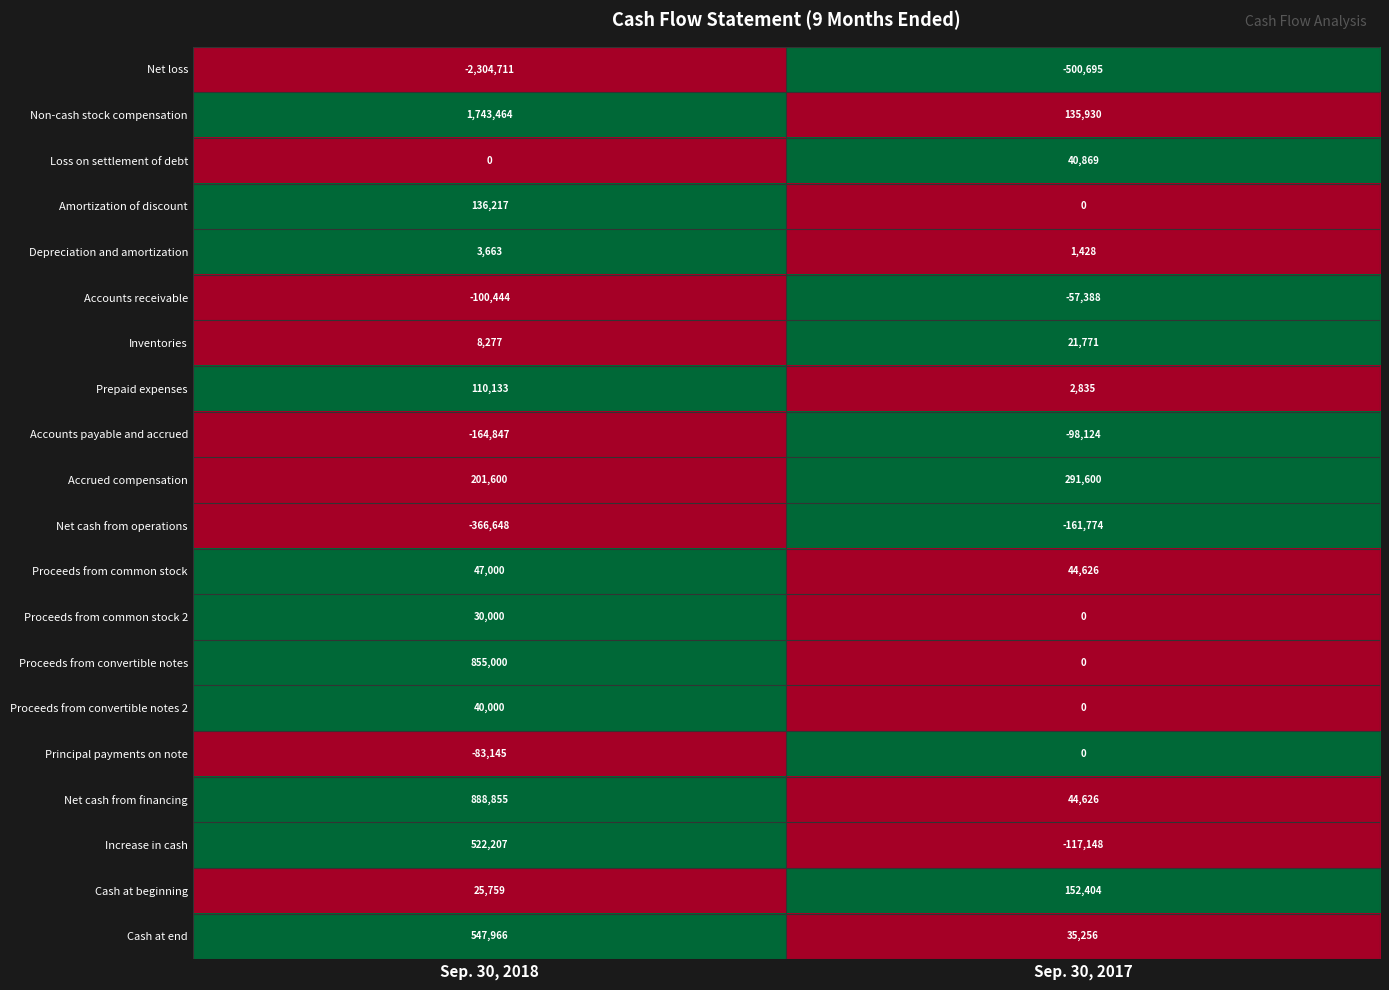

Which label corresponds to the largest value in the chart?

Sep. 30, 2018